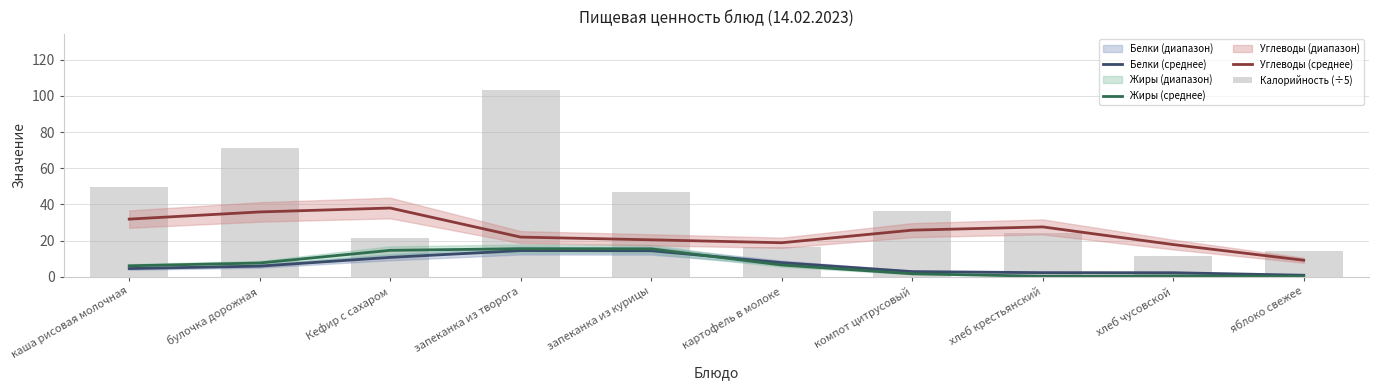

Is the value of Белки (среднее) at компот цитрусовый greater than the value of Калорийность (÷5) at запеканка из курицы?

No